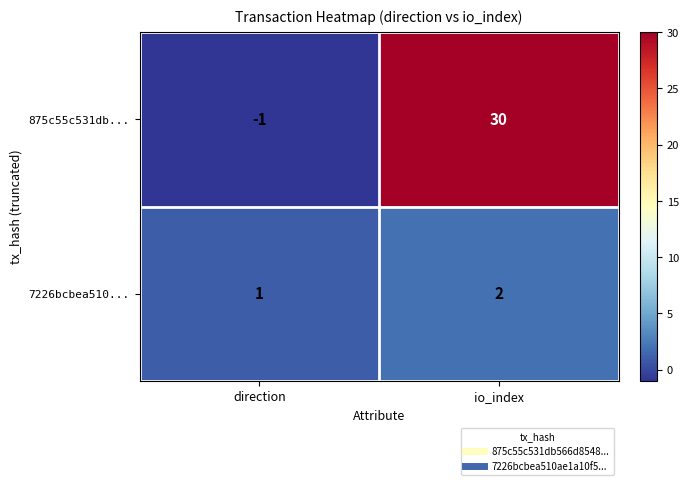

Rank the series by their average value, from highest to lowest.

875c55c531db..., 7226bcbea510...